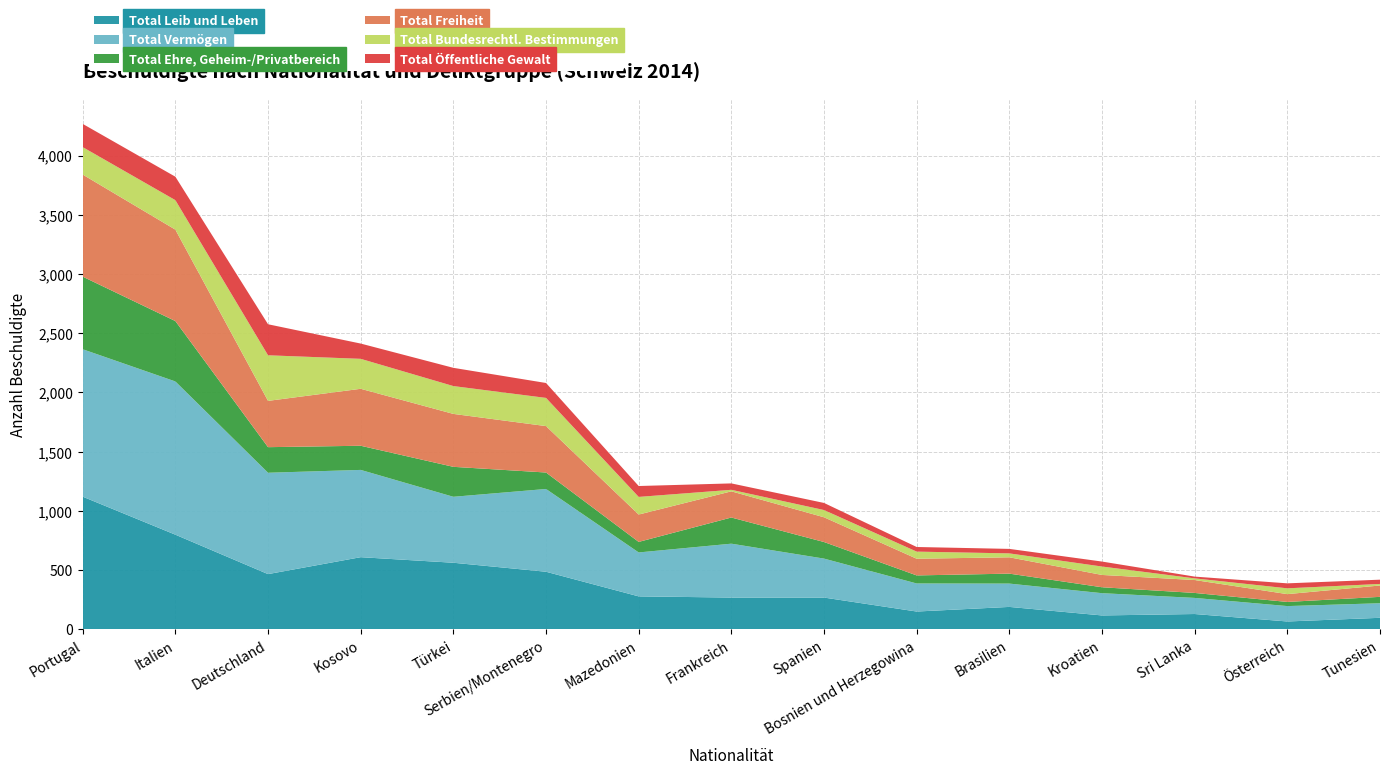

Reading right to left, list all the values displayed in this chart.

Total Leib und Leben: 97	66	129	117	189	150	268	268	278	486	562	609	466	799	1120
Total Vermögen: 123	130	136	188	197	237	329	455	371	699	557	737	856	1294	1245
Total Ehre, Geheim-/Privatbereich: 54	35	42	50	84	68	140	221	89	139	253	204	216	510	613
Total Freiheit: 96	66	109	104	138	141	209	221	231	392	447	481	391	772	862
Total Bundesrechtl. Bestimmungen: 13	49	14	71	33	60	61	13	149	238	235	253	385	249	232
Total Öffentliche Gewalt: 36	42	15	42	38	39	60	54	92	126	154	129	262	198	196